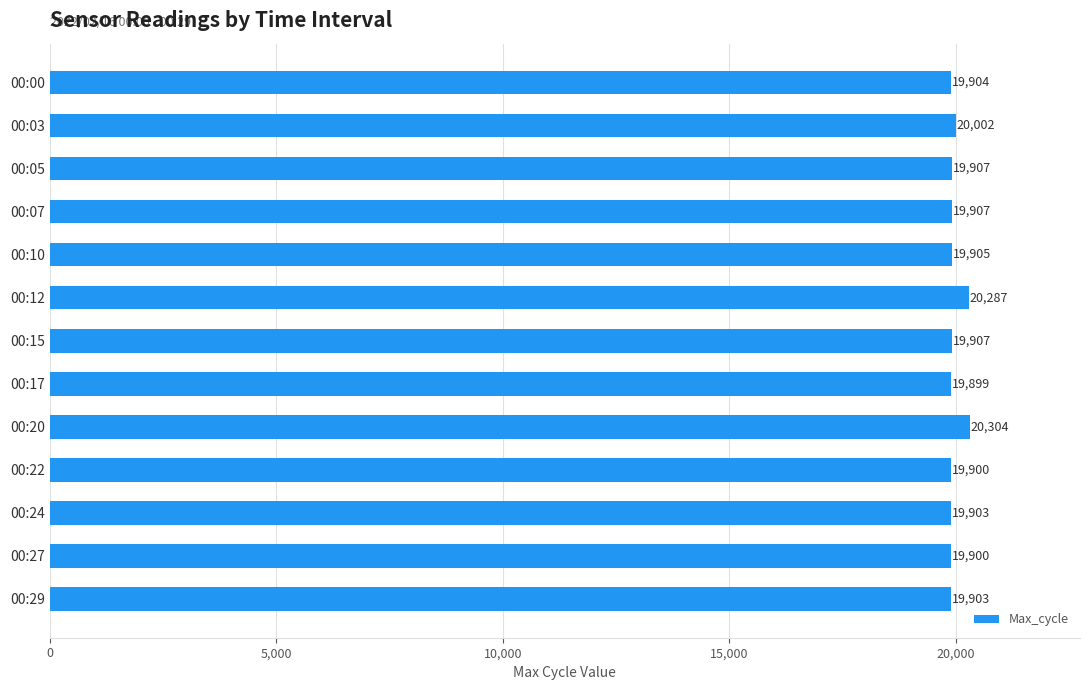

Is it true that the value at 00:29 is 19903?

True